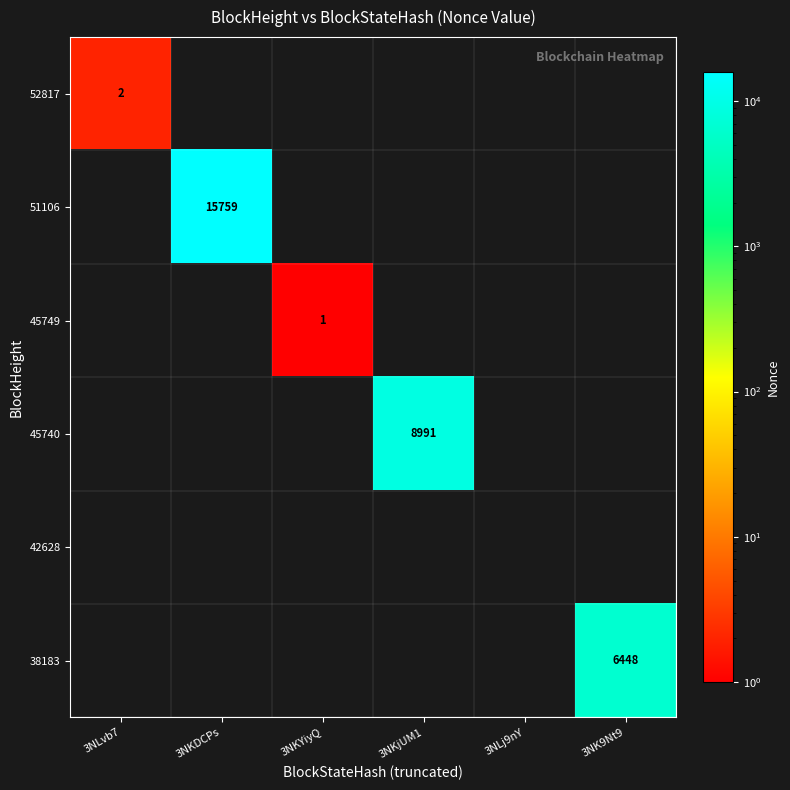

The 52817 series shows 2 at 3NLvb7. True or false?

True